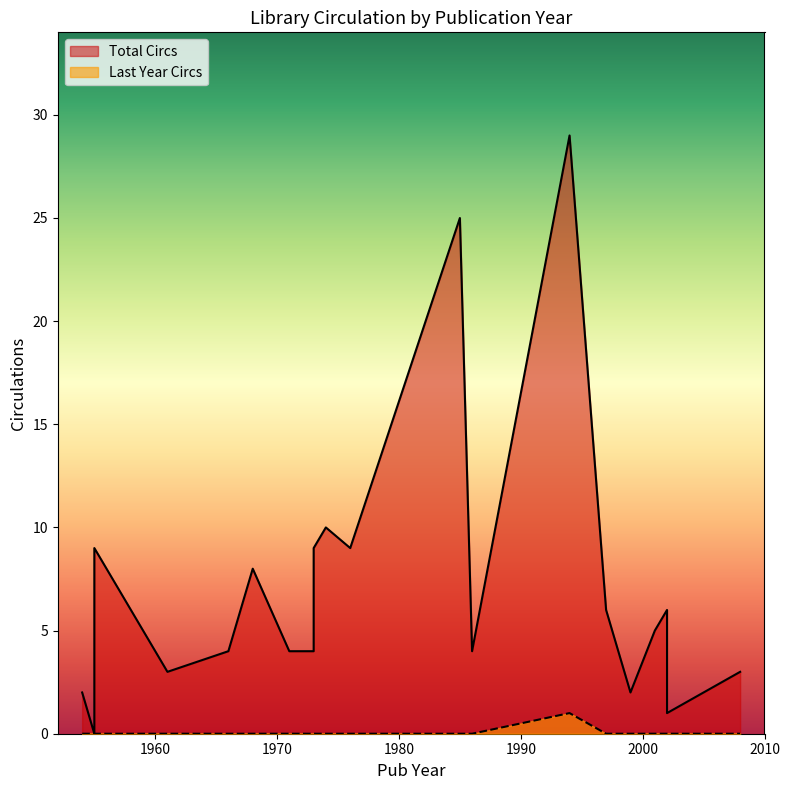

Which series has the widest spread of values?

Total Circs